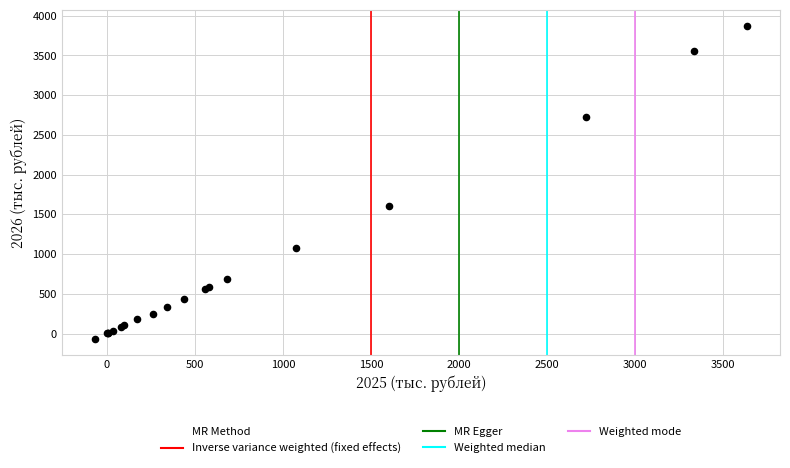

What Y value in the scatter plot is closest to 1902?

1600.0